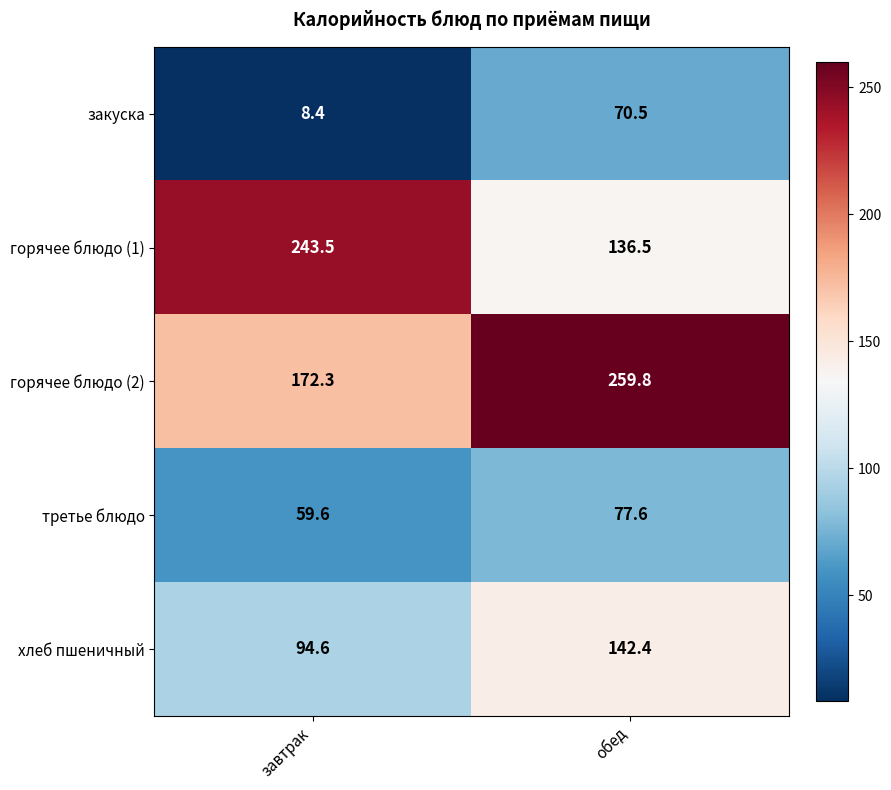

Reading left to right, list all the values displayed in this chart.

закуска: завтрак=8.4	обед=70.5
горячее блюдо (1): завтрак=243.5	обед=136.5
горячее блюдо (2): завтрак=172.3	обед=259.8
третье блюдо: завтрак=59.6	обед=77.6
хлеб пшеничный: завтрак=94.6	обед=142.4